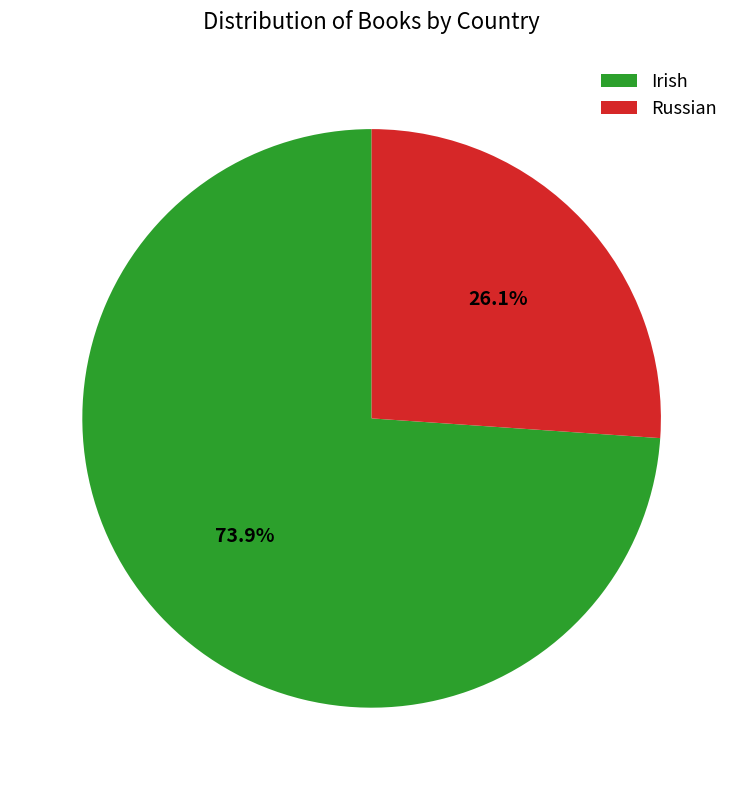

To the nearest percent, what portion does Irish represent?

74%